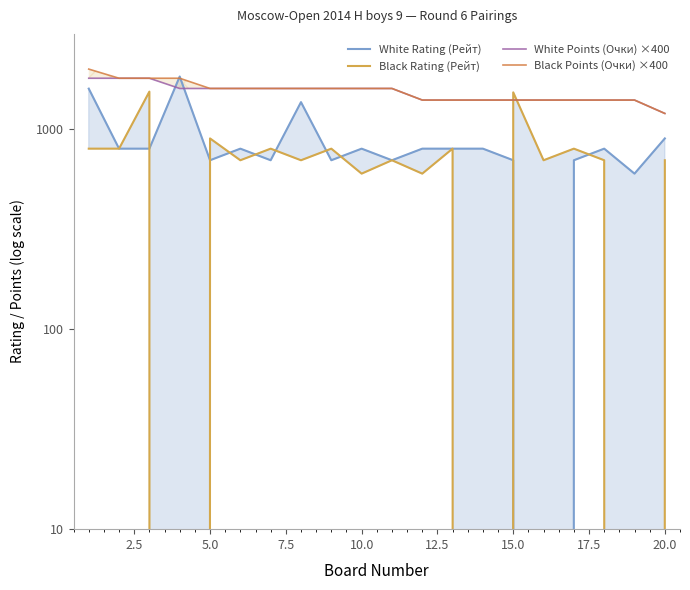

What is the maximum value shown in the chart?

2000